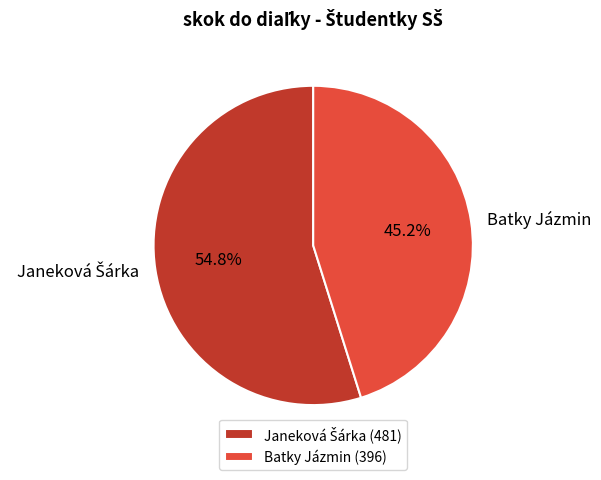

Does Batky Jázmin represent more than half of the total?

No